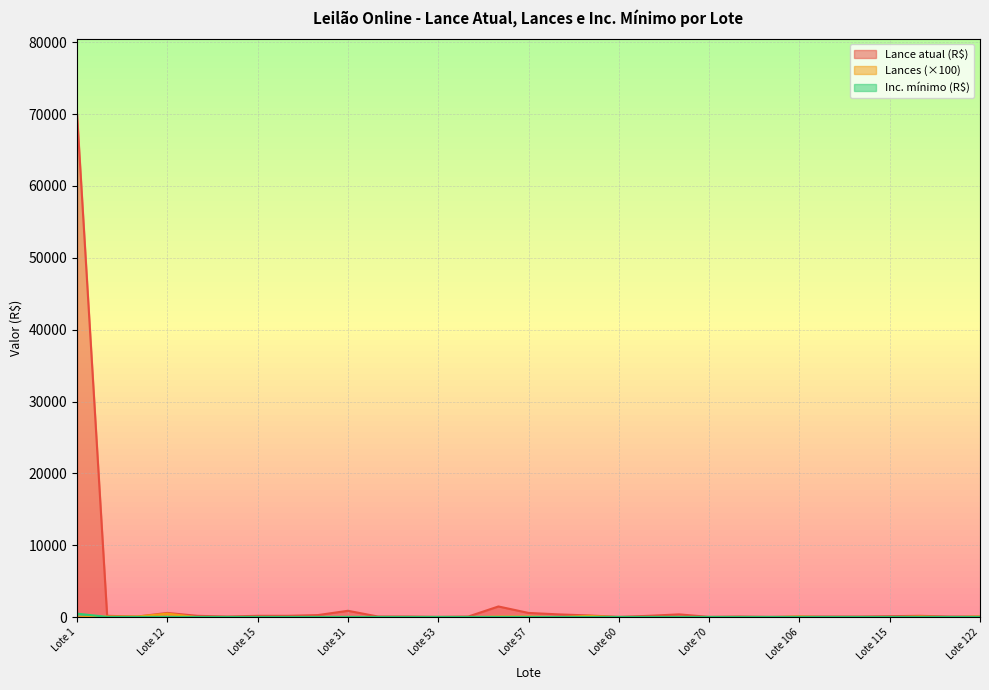

True or false: Lances and Lance atual cross at least once.

False